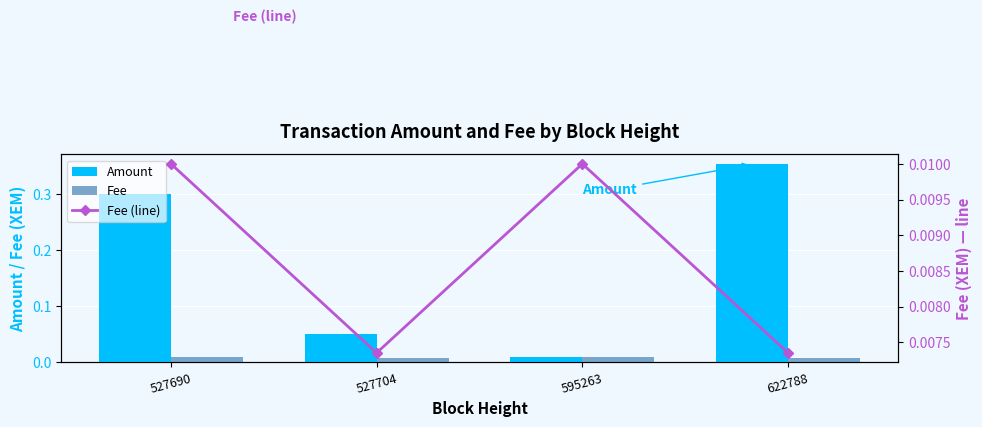

The Fee series shows 0.0 at 622788. True or false?

False